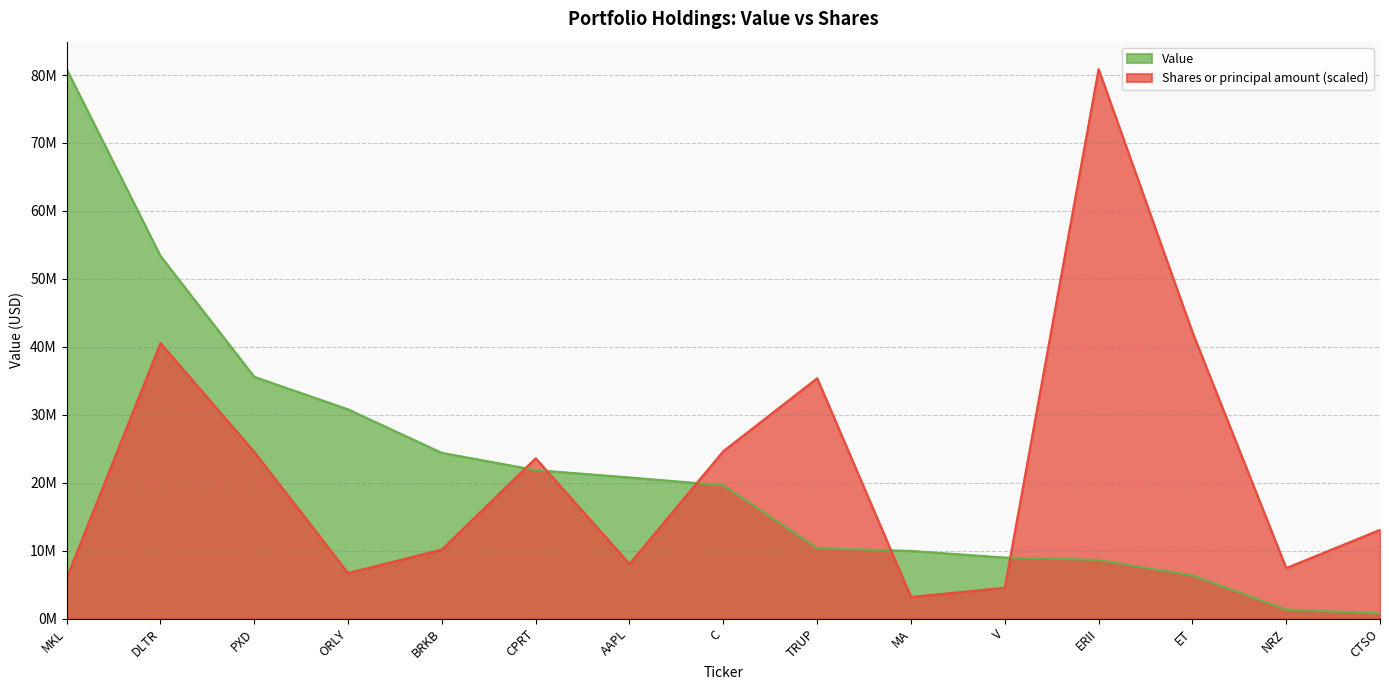

Reading left to right, what are all the values shown in this chart?

Value: 80872000.0	53379000.0	35580000.0	30792000.0	24385000.0	21857000.0	20764000.0	19625000.0	10368000.0	9958000.0	8975000.0	8640000.0	6359000.0	1342000.0	758000.0
Shares or principal amount: 5933743.3	40547954.1	24532700.7	6700512.2	10165454.0	23595529.2	8039452.6	24635983.0	35369446.1	3179810.0	4524734.0	80872000.0	42162574.0	7422707.5	13059872.0